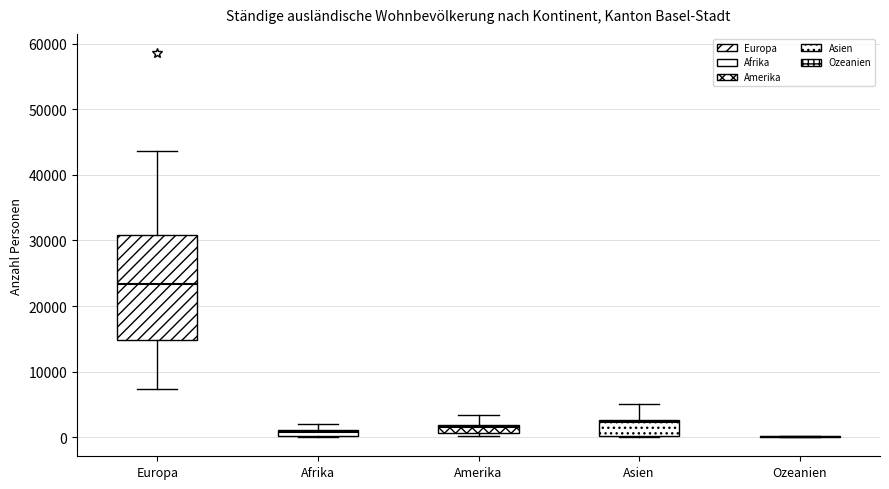

Where does the upper whisker of the box for Asien end on the y-axis? The values are not printed on the chart, so give them approximately, as read against the axis.

5000